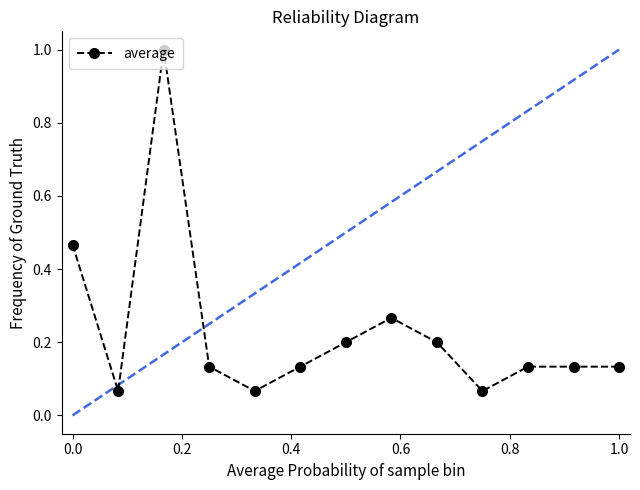

Does the chart have visible grid lines?

No